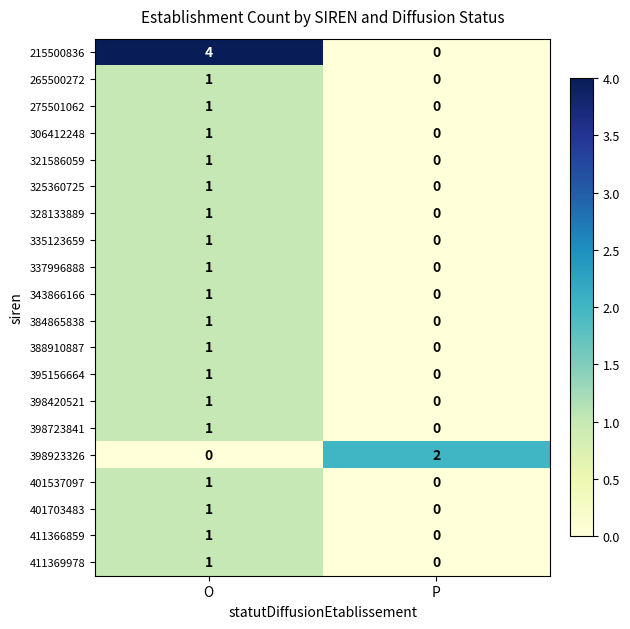

Where is 265500272 nearest to the value 0?

P